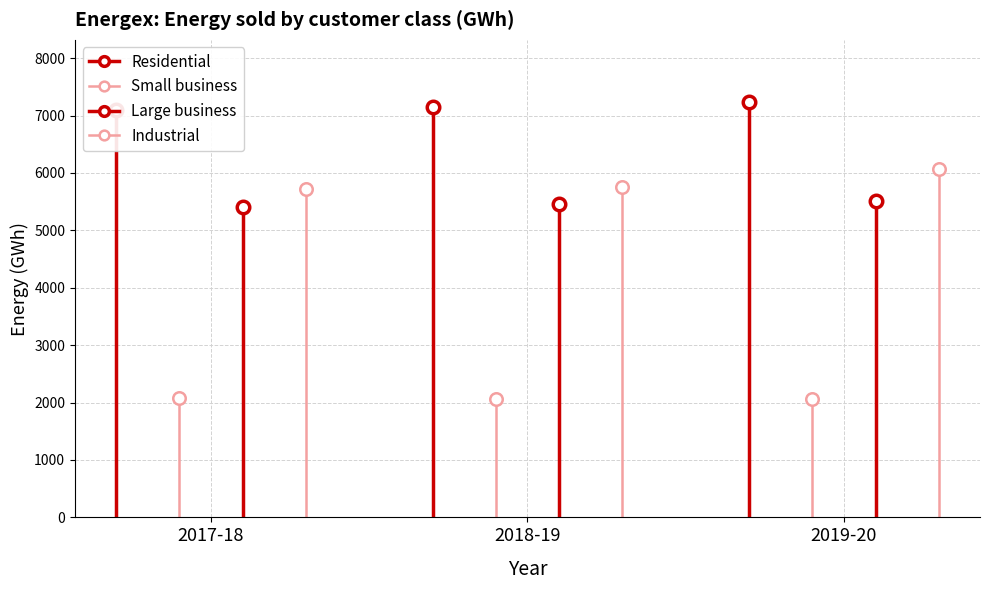

How many categories are shown in the chart?

3